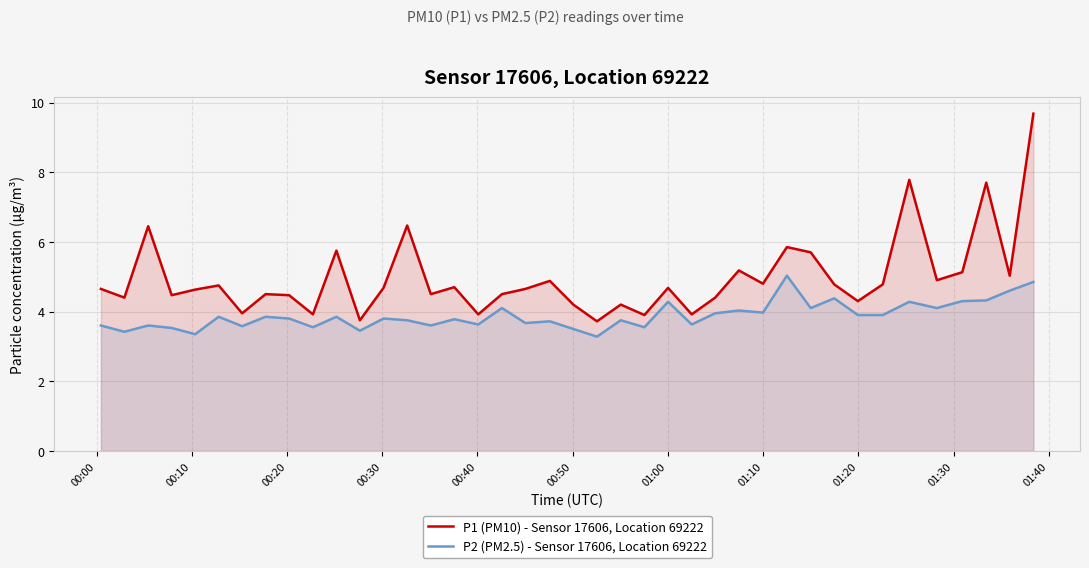

True or false: P2 (PM2.5) - Sensor 17606, Location 69222 and P1 (PM10) - Sensor 17606, Location 69222 intersect in this chart.

False